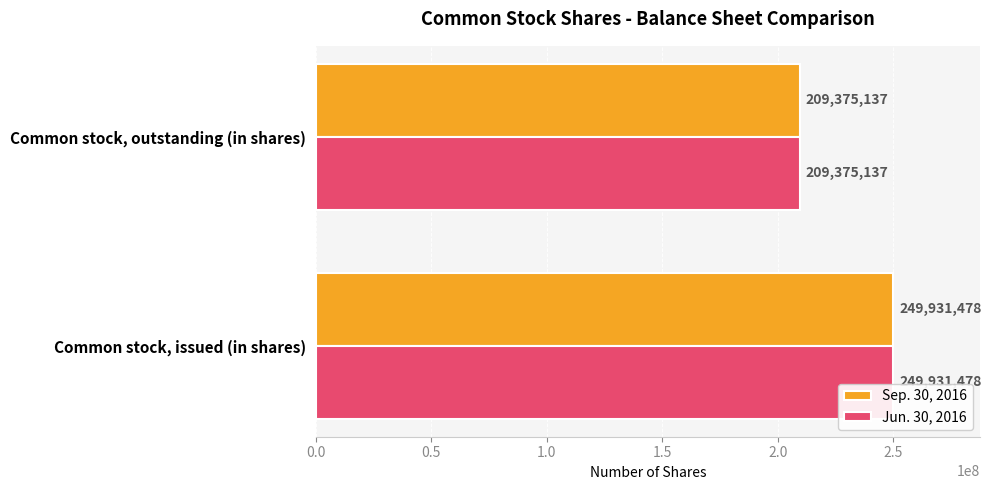

At which category is the sum across all series the highest?

Common stock, issued (in shares)